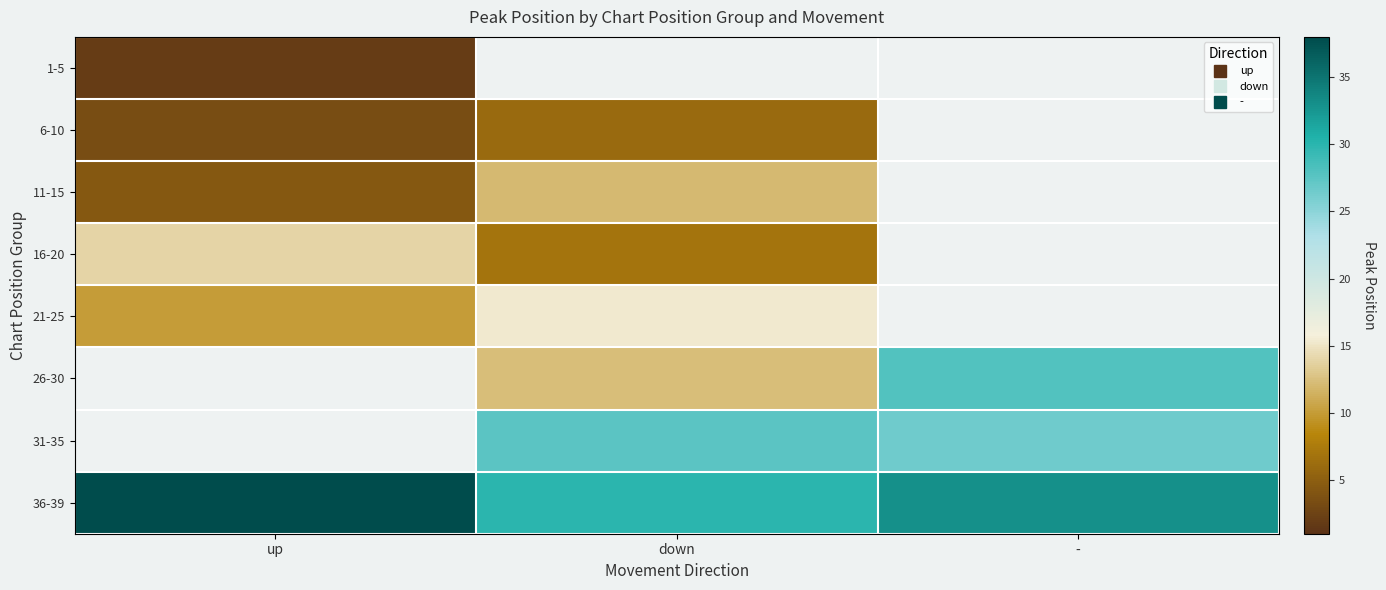

Which label corresponds to the largest value in the chart?

up